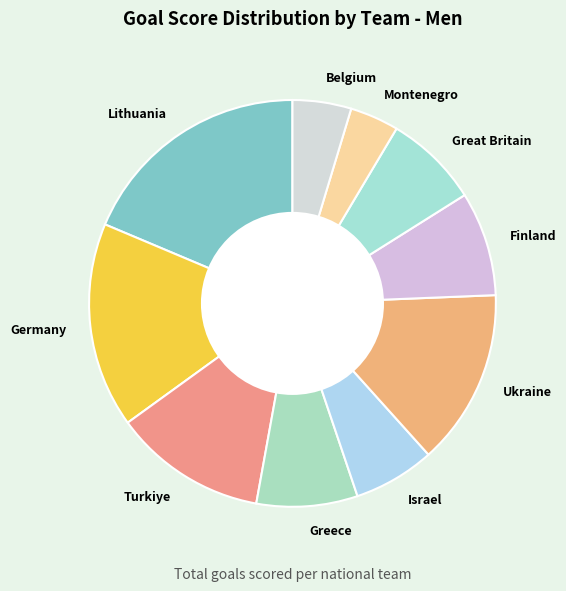

Approximately how many times larger is the value at Finland compared to Belgium?

1.8